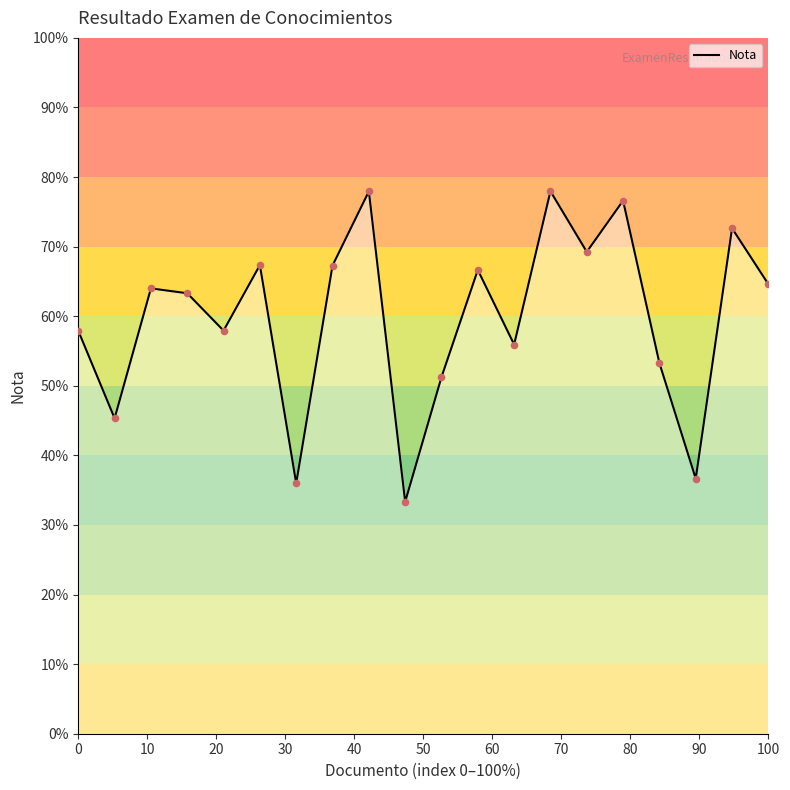

What is the minimum value shown in the chart?

33.3